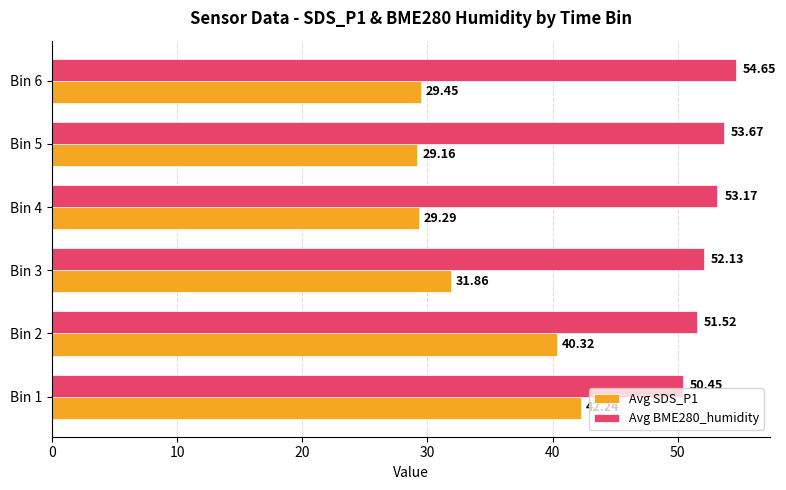

At which category is the sum across all series the highest?

Bin 1